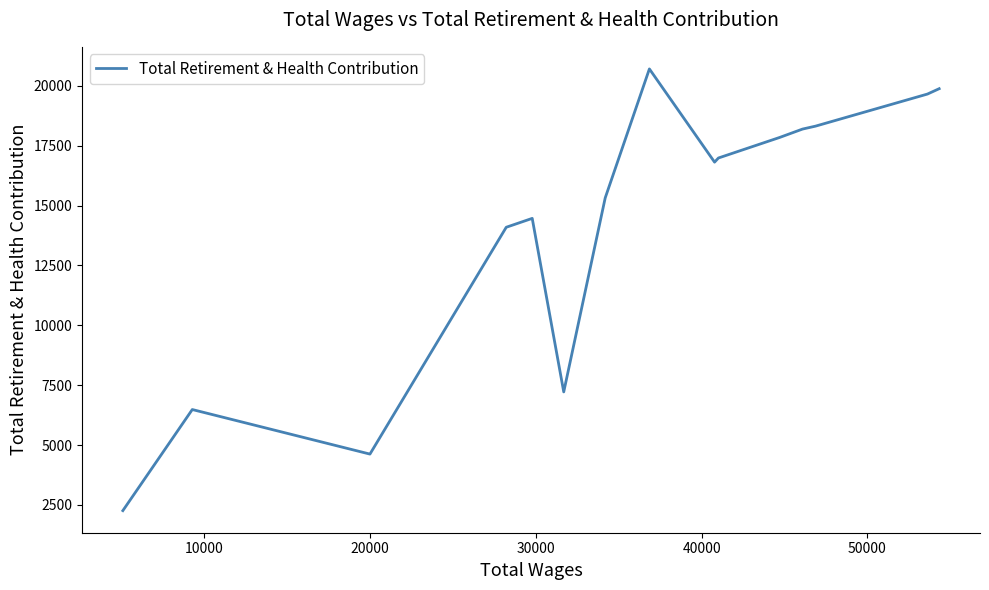

What is the difference between the maximum and minimum values?

18451